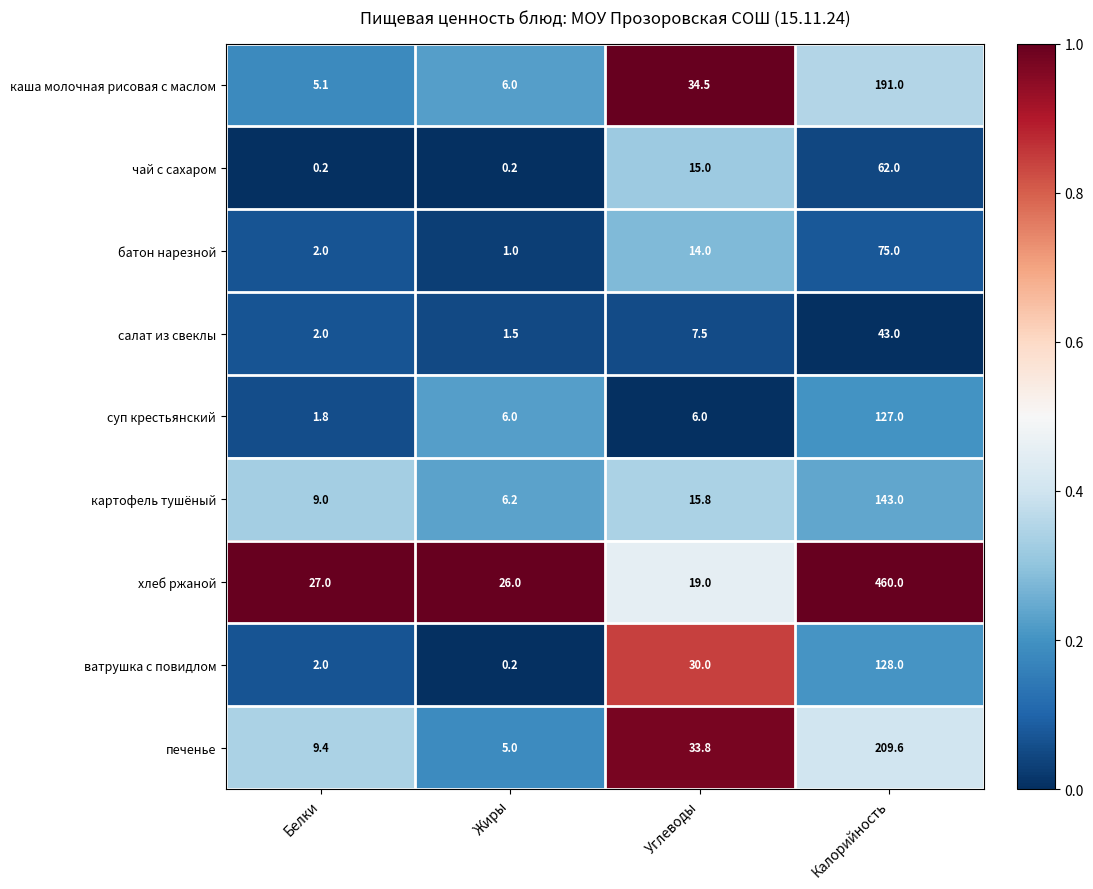

At which category is the sum across all series the highest?

Калорийность